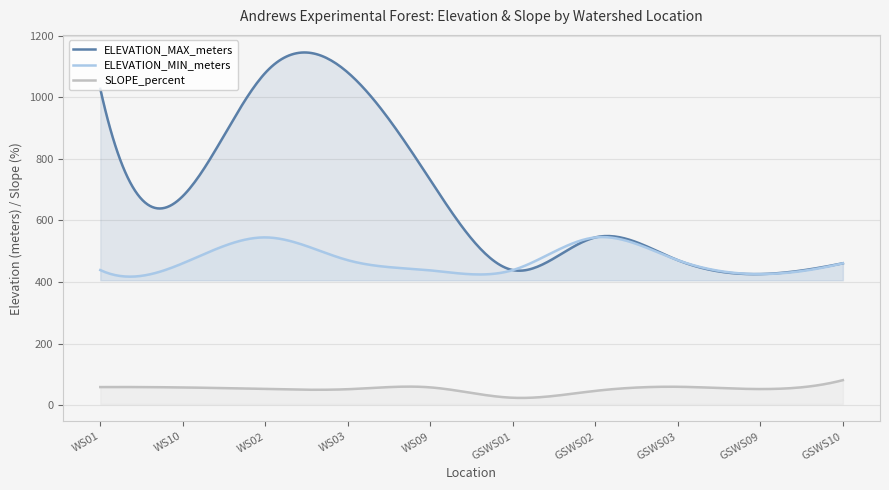

What are all the series names shown in the legend?

ELEVATION_MAX_meters, ELEVATION_MIN_meters, SLOPE_percent